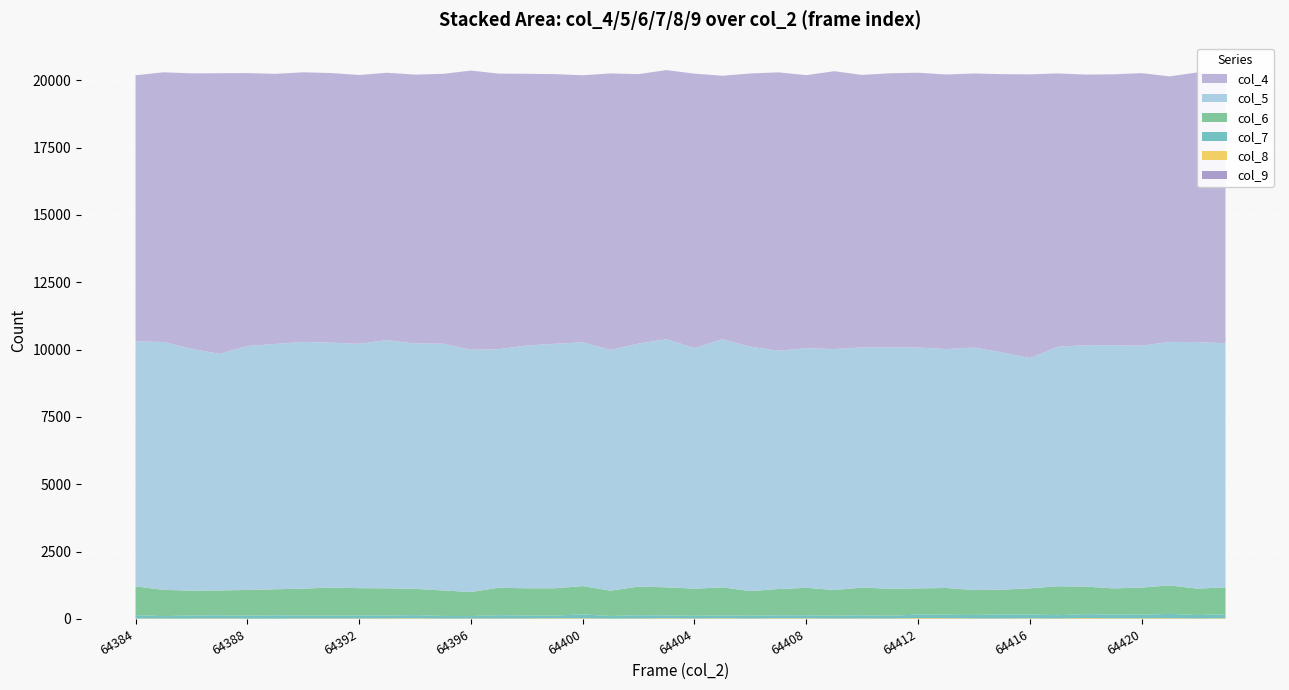

Reading left to right, transcribe all the data shown in this chart.

col_4: 64384=9882	64385=10014	64386=10227	64387=10419	64388=10132	64389=10030	64390=10012	64391=10011	64392=9983	64393=9923	64394=9987	64395=10018	64396=10370	64397=10229	64398=10090	64399=10013	64400=9916	64401=10267	64402=10005	64403=9995	64404=10188	64405=9785	64406=10144	64407=10336	64408=10138	64409=10317	64410=10119	64411=10177	64412=10203	64413=10196	64414=10175	64415=10332	64416=10535	64417=10150	64418=10049	64419=10064	64420=10120	64421=9860	64422=10013	64423=10008
col_5: 64384=9095	64385=9203	64386=8982	64387=8785	64388=9061	64389=9108	64390=9161	64391=9094	64392=9072	64393=9221	64394=9108	64395=9165	64396=8991	64397=8859	64398=9015	64399=9080	64400=9051	64401=8939	64402=9023	64403=9212	64404=8934	64405=9212	64406=9076	64407=8848	64408=8900	64409=8946	64410=8917	64411=8965	64412=8944	64413=8869	64414=9007	64415=8812	64416=8549	64417=8893	64418=8963	64419=9026	64420=8981	64421=9041	64422=9156	64423=9062
col_6: 64384=1069	64385=976	64386=920	64387=926	64388=954	64389=970	64390=996	64391=1040	64392=1012	64393=1010	64394=974	64395=946	64396=895	64397=1019	64398=1011	64399=1011	64400=1051	64401=941	64402=1064	64403=1042	64404=1008	64405=1042	64406=915	64407=977	64408=1017	64409=957	64410=1030	64411=1002	64412=972	64413=994	64414=924	64415=917	64416=968	64417=1074	64418=1021	64419=968	64420=1010	64421=1057	64422=980	64423=1002
col_7: 64384=125	64385=90	64386=115	64387=115	64388=108	64389=120	64390=110	64391=107	64392=113	64393=107	64394=118	64395=98	64396=90	64397=127	64398=108	64399=105	64400=145	64401=95	64402=122	64403=107	64404=99	64405=107	64406=103	64407=110	64408=115	64409=102	64410=115	64411=101	64412=133	64413=128	64414=129	64415=150	64416=146	64417=122	64418=148	64419=143	64420=133	64421=162	64422=126	64423=146
col_8: 64384=13	64385=14	64386=13	64387=19	64388=10	64389=13	64390=17	64391=16	64392=17	64393=19	64394=21	64395=12	64396=16	64397=13	64398=17	64399=21	64400=19	64401=14	64402=15	64403=23	64404=16	64405=23	64406=12	64407=22	64408=21	64409=11	64410=18	64411=15	64412=28	64413=22	64414=19	64415=15	64416=20	64417=16	64418=30	64419=21	64420=23	64421=24	64422=16	64423=27
col_9: 64384=4	64385=1	64386=2	64387=0	64388=4	64389=0	64390=2	64391=3	64392=2	64393=1	64394=5	64395=2	64396=1	64397=2	64398=2	64399=1	64400=6	64401=0	64402=2	64403=2	64404=2	64405=2	64406=5	64407=3	64408=2	64409=6	64410=3	64411=2	64412=2	64413=7	64414=0	64415=4	64416=3	64417=2	64418=2	64419=2	64420=0	64421=3	64422=3	64423=0